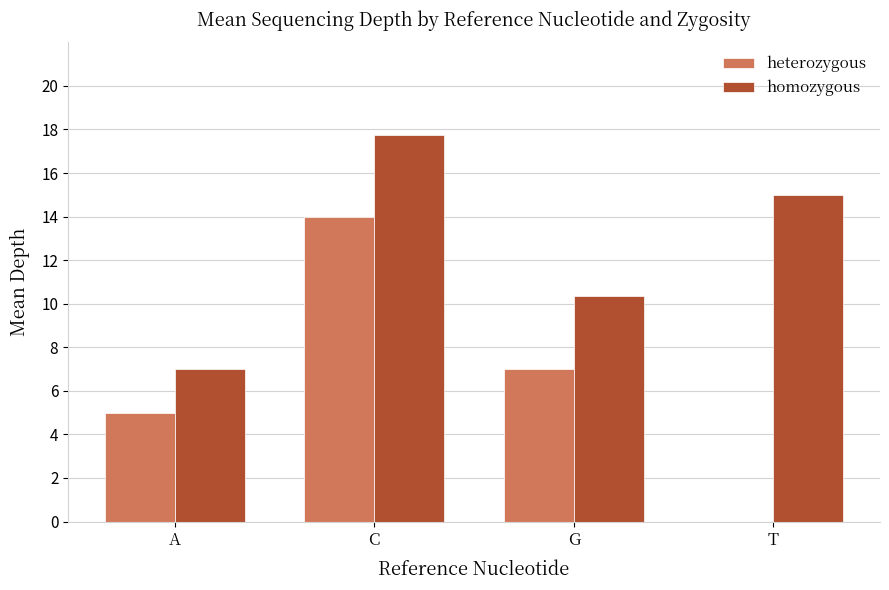

How many groups of bars are there?

4